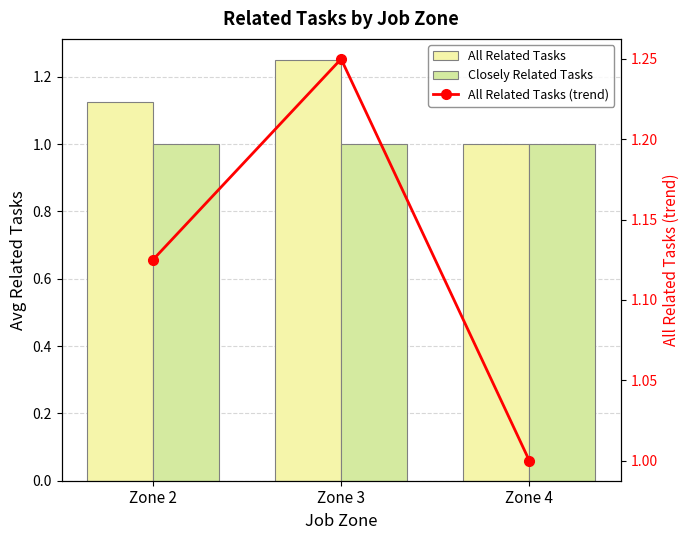

Reading left to right, extract all data points from this chart.

All Related Tasks: 1.1	1.2	1.0
Closely Related Tasks: 1.0	1.0	1.0
All Related Tasks (trend): 1.1	1.2	1.0